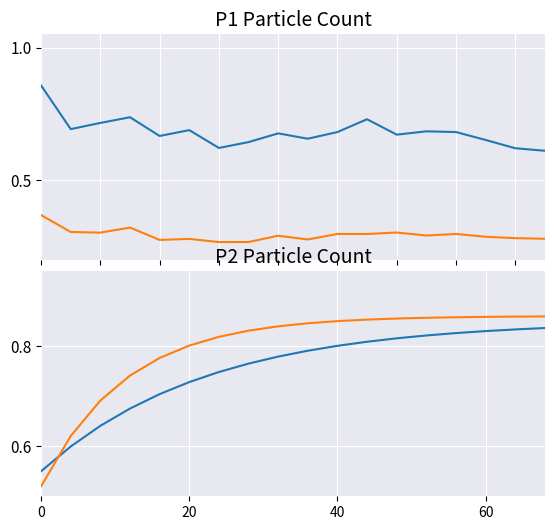

Which series has the largest total across all categories?

P2 trend